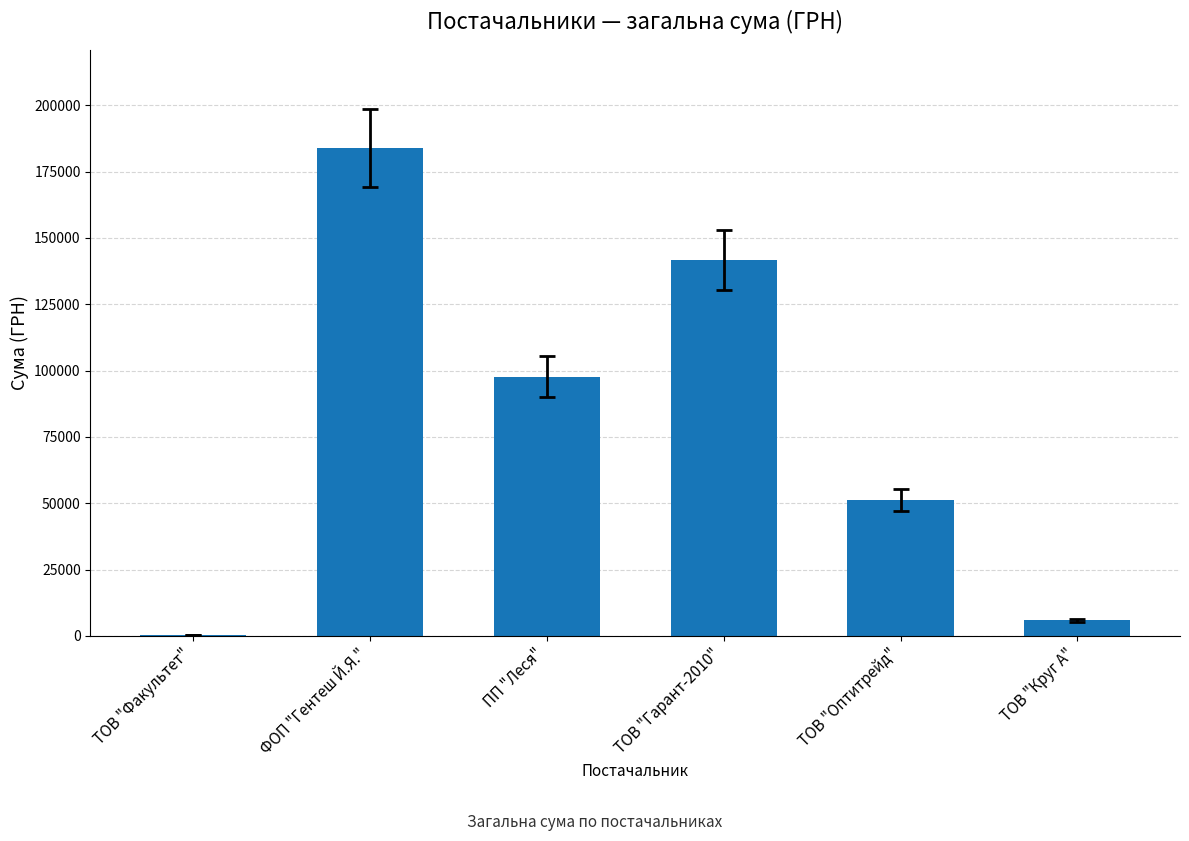

What is the change in value from ТОВ "Факультет" to ТОВ "Круг А"?

+5665.2